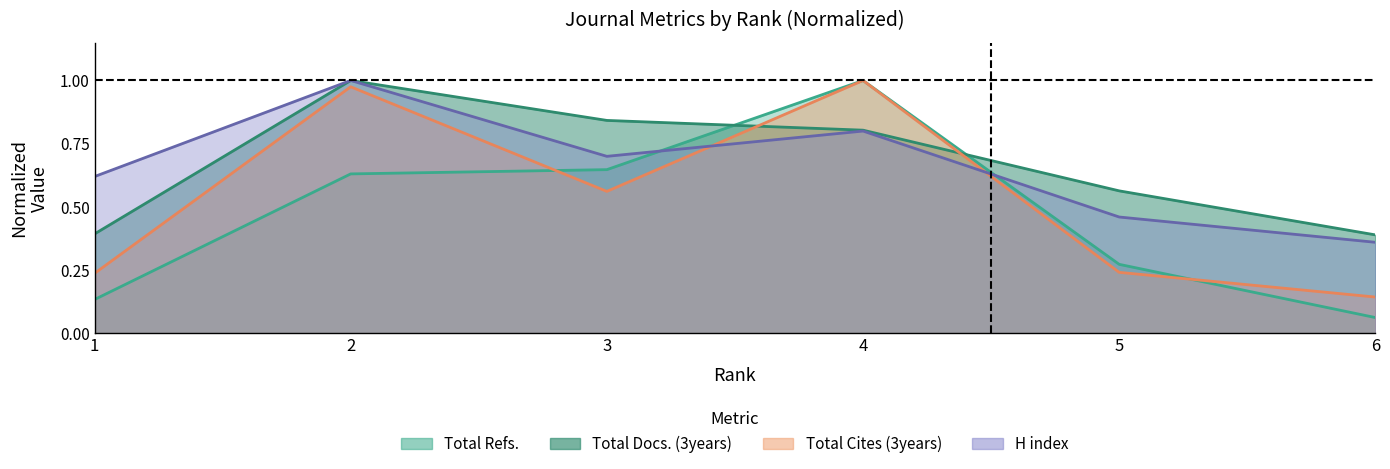

Reading left to right, transcribe all the data shown in this chart.

H index: 0.6	1.0	0.7	0.8	0.5	0.4
Total Docs. (3years): 0.4	1.0	0.8	0.8	0.6	0.4
Total Refs.: 0.1	0.6	0.6	1.0	0.3	0.1
Total Cites (3years): 0.2	1.0	0.6	1.0	0.2	0.1